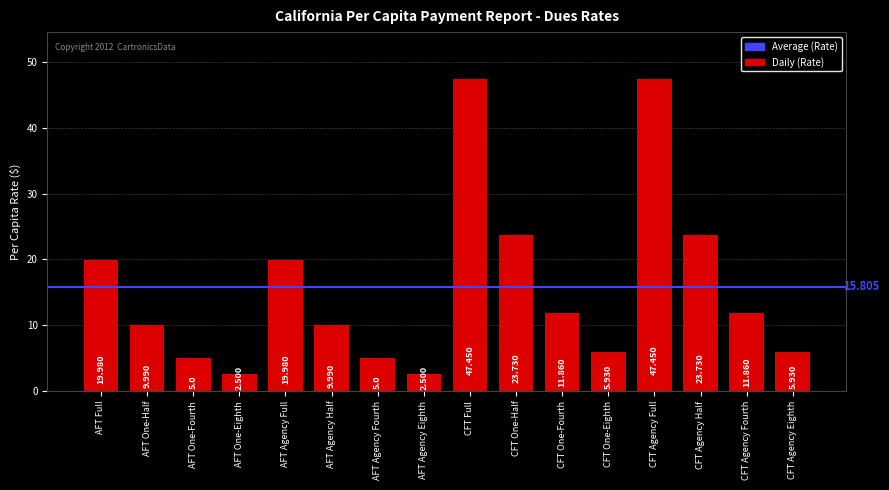

The value at CFT Agency Half is 39.6. True or false?

False